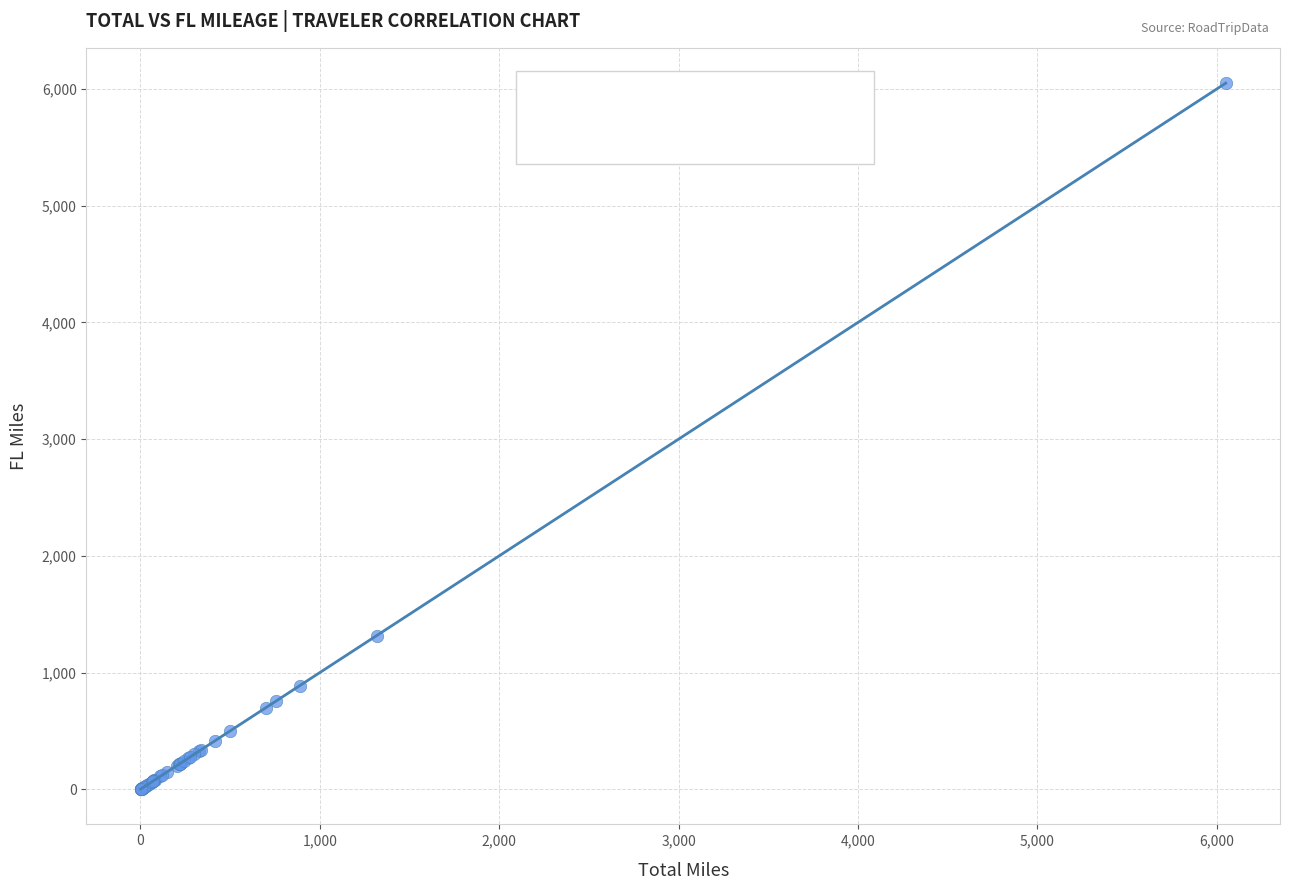

What Y value in the scatter plot is closest to 3026?

1316.7